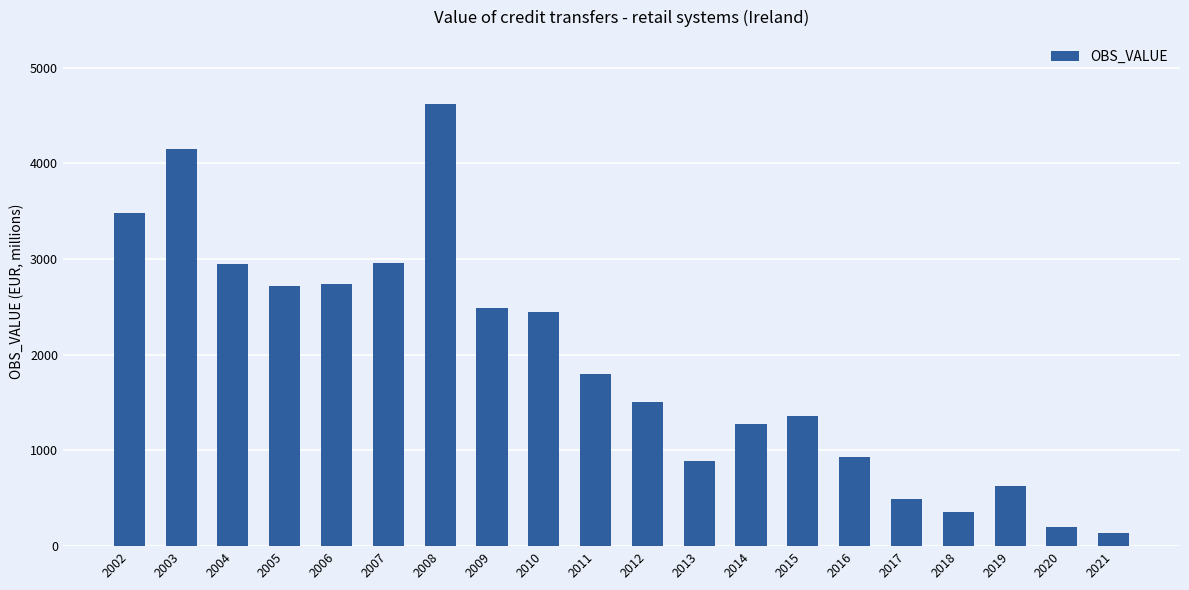

Does the chart contain any negative values?

No